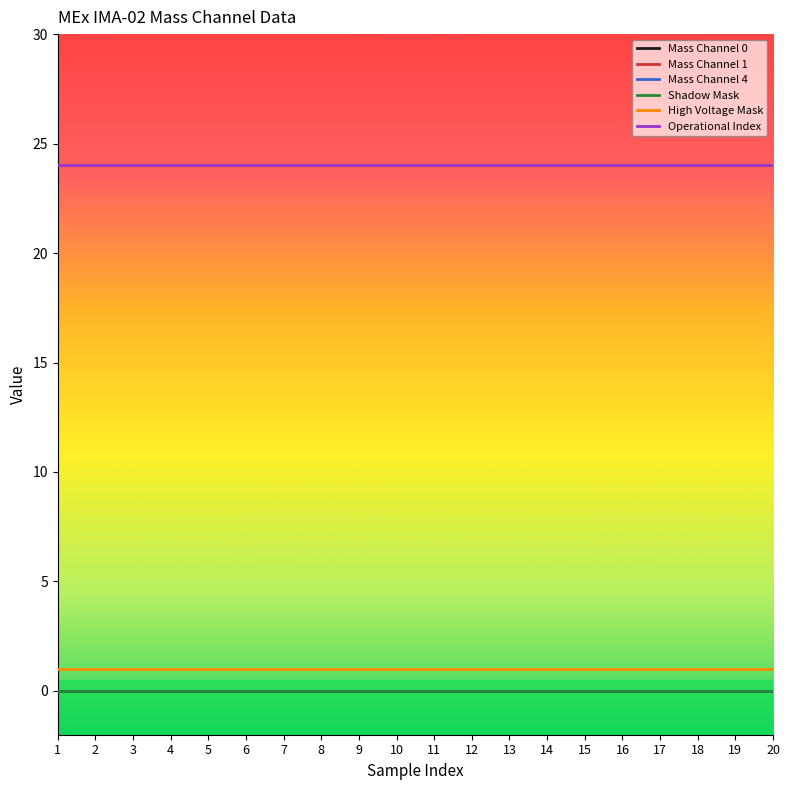

Reading right to left, list all the values displayed in this chart.

Mass Channel 0: 20=0	19=0	18=0	17=0	16=0	15=0	14=0	13=0	12=0	11=0	10=0	9=0	8=0	7=0	6=0	5=0	4=0	3=0	2=0	1=0
Mass Channel 1: 20=0	19=0	18=0	17=0	16=0	15=0	14=0	13=0	12=0	11=0	10=0	9=0	8=0	7=0	6=0	5=0	4=0	3=0	2=0	1=0
Mass Channel 4: 20=0	19=0	18=0	17=0	16=0	15=0	14=0	13=0	12=0	11=0	10=0	9=0	8=0	7=0	6=0	5=0	4=0	3=0	2=0	1=0
Shadow Mask: 20=0	19=0	18=0	17=0	16=0	15=0	14=0	13=0	12=0	11=0	10=0	9=0	8=0	7=0	6=0	5=0	4=0	3=0	2=0	1=0
High Voltage Mask: 20=1	19=1	18=1	17=1	16=1	15=1	14=1	13=1	12=1	11=1	10=1	9=1	8=1	7=1	6=1	5=1	4=1	3=1	2=1	1=1
Operational Index: 20=24	19=24	18=24	17=24	16=24	15=24	14=24	13=24	12=24	11=24	10=24	9=24	8=24	7=24	6=24	5=24	4=24	3=24	2=24	1=24